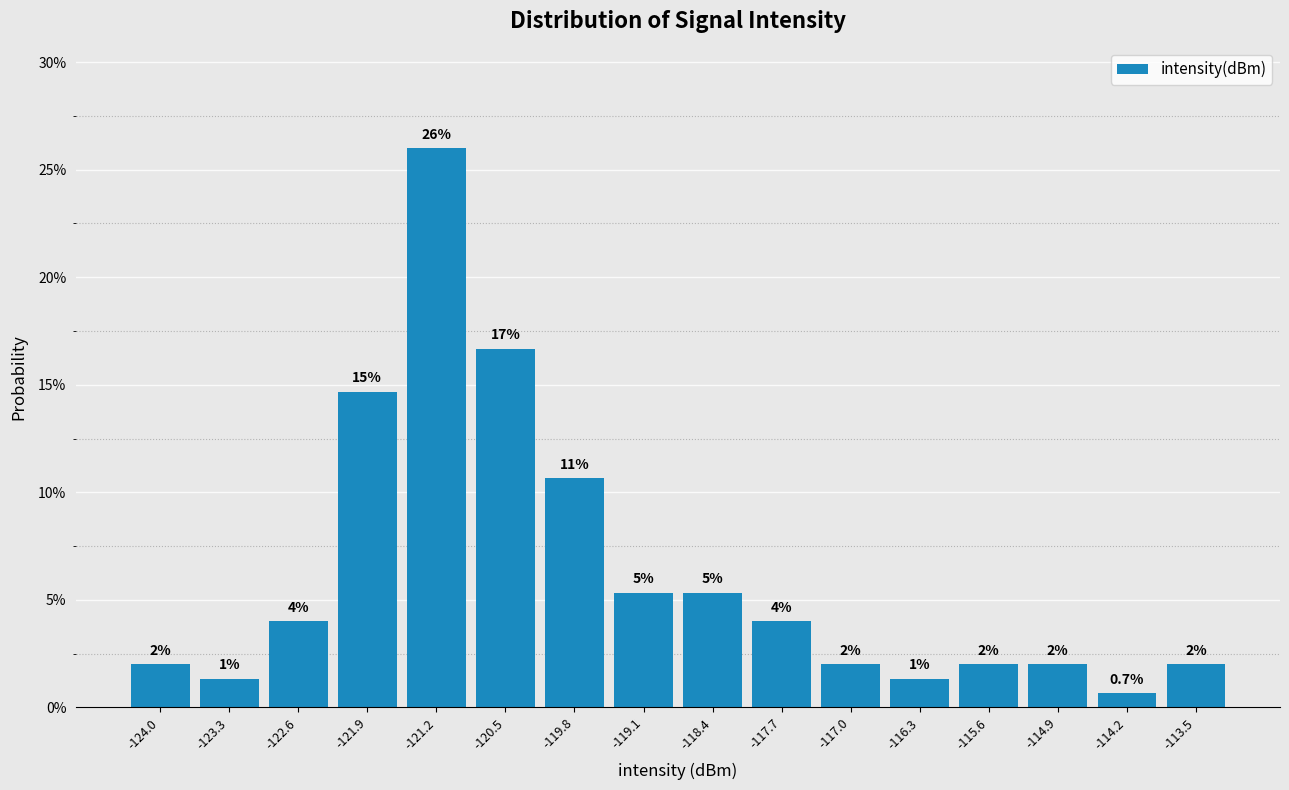

Which range on the x-axis has the tallest bar?

-121.6 to -120.9